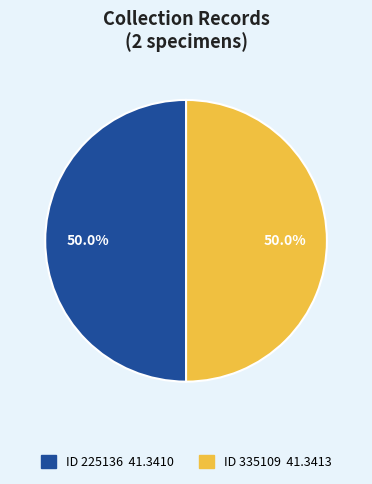

Which slice is the largest?

335109